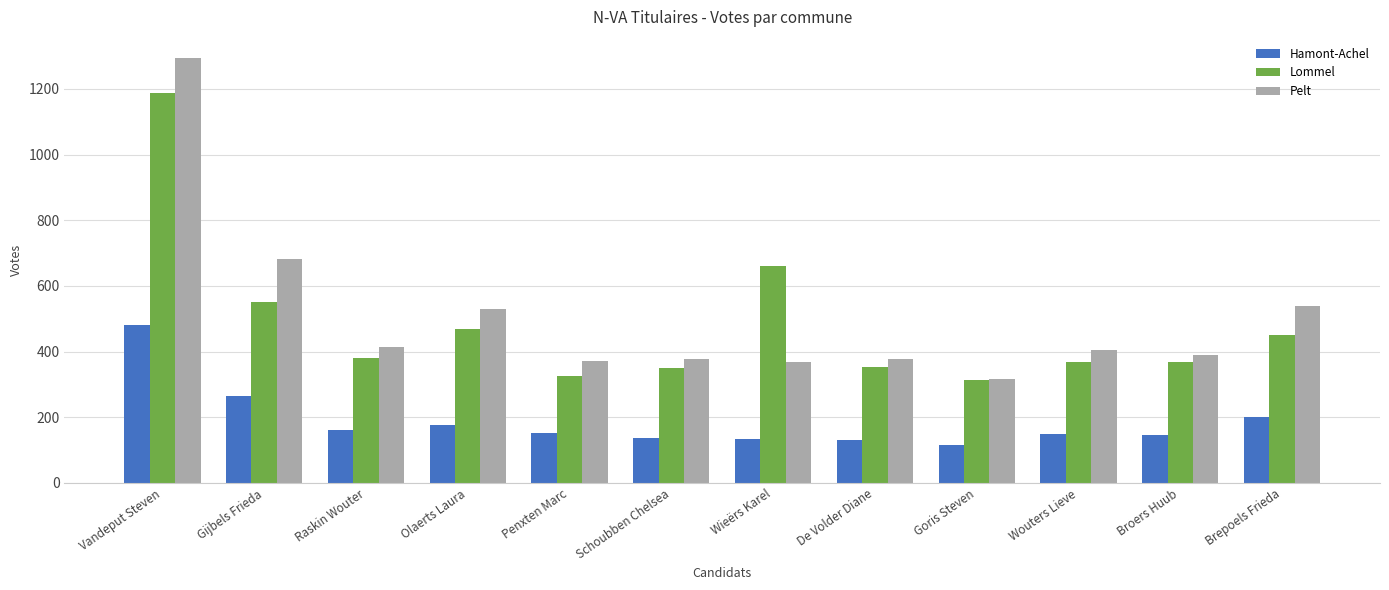

What is the sum of all Hamont-Achel values?

2250